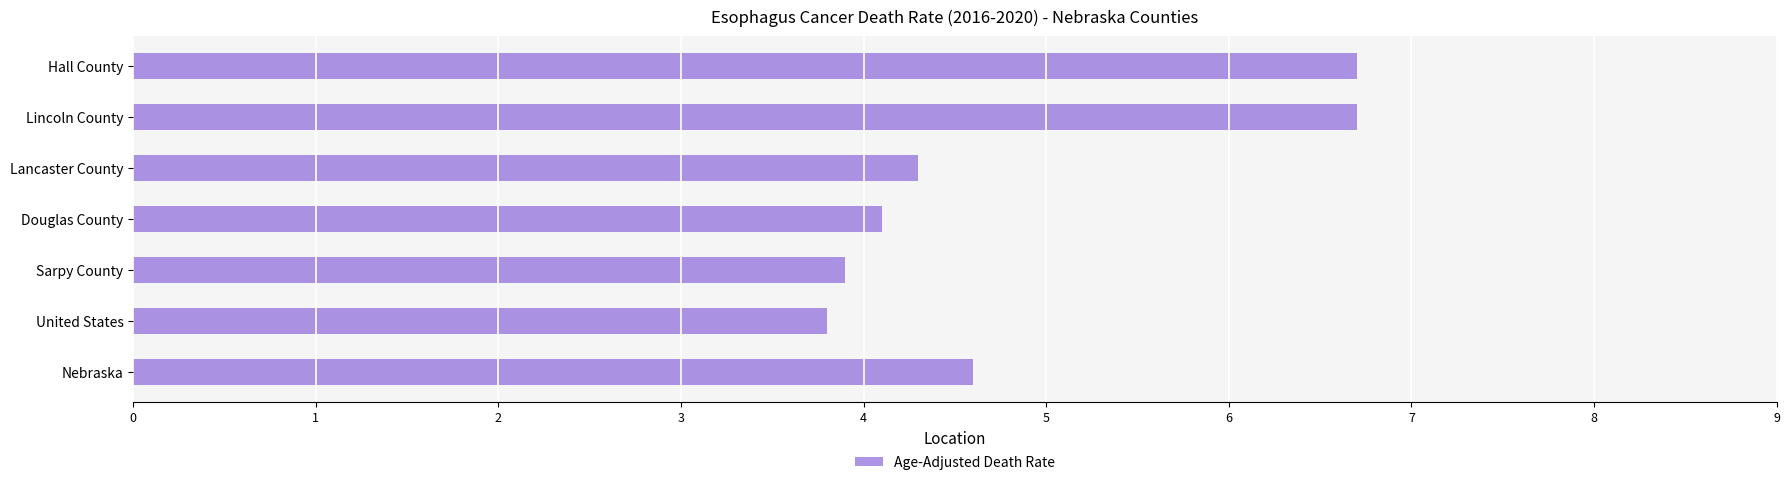

What is the average value?

4.9